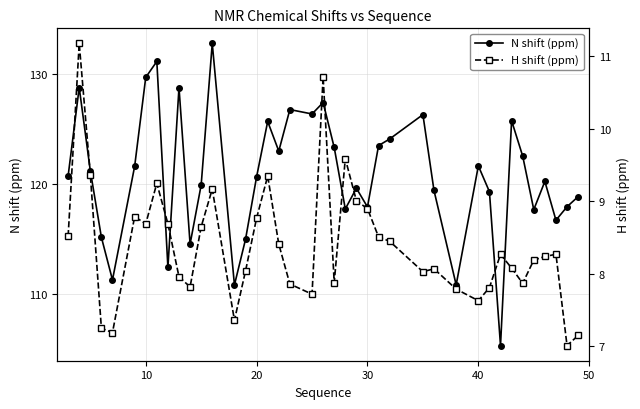

True or false: N shift (ppm) has more than 2 points higher than both neighbors.

True